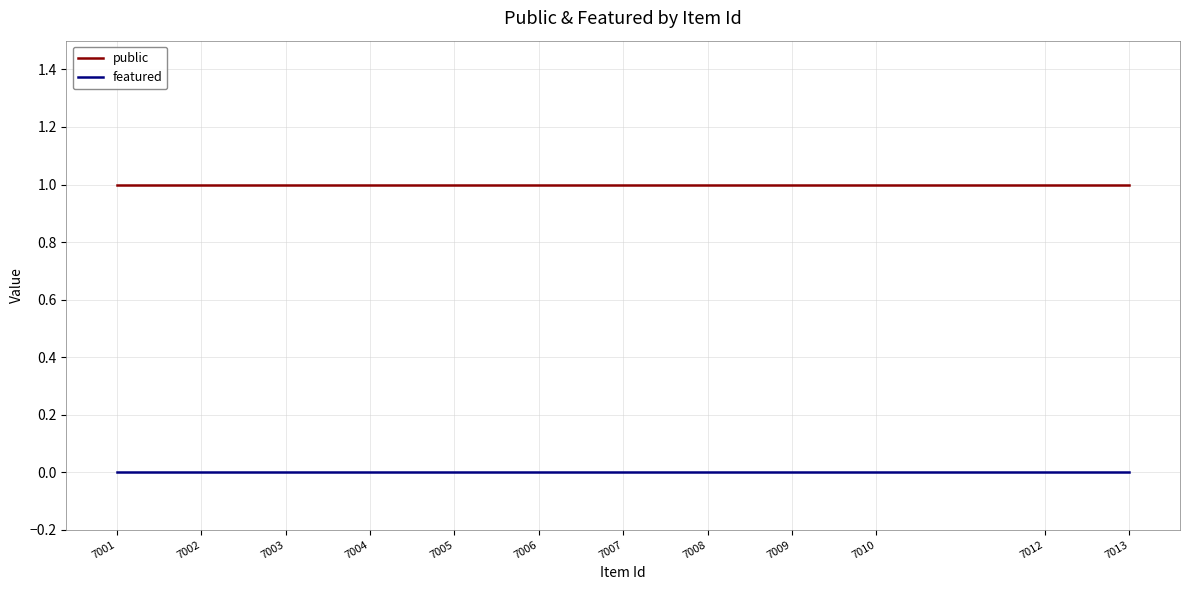

What is the sum of the public values at 7008 and 7002?

2